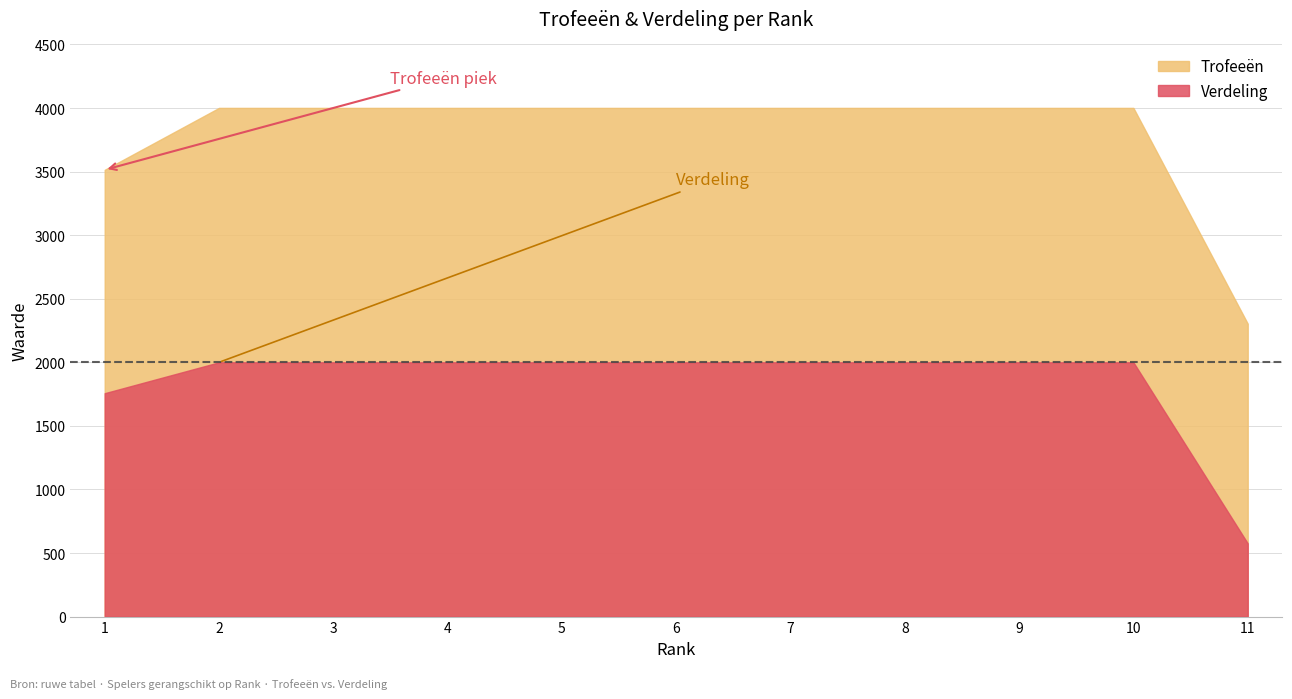

How many data points in Trofeeën are less than 4001?

2